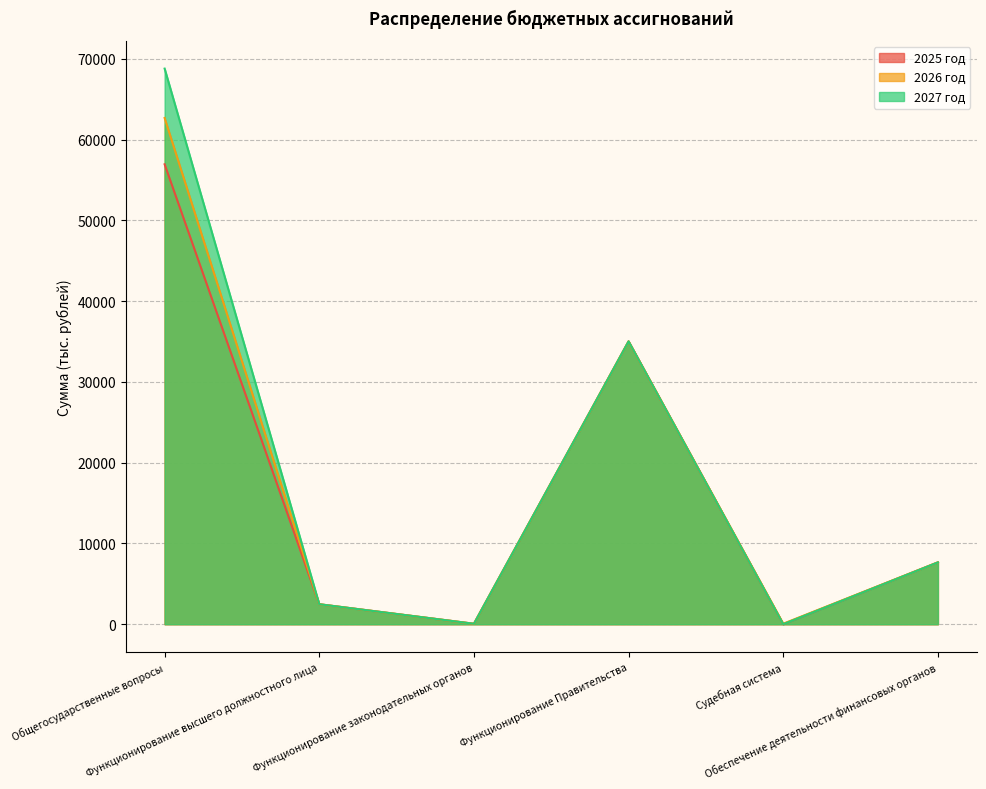

At which category is the sum across all series the highest?

Общегосударственные вопросы